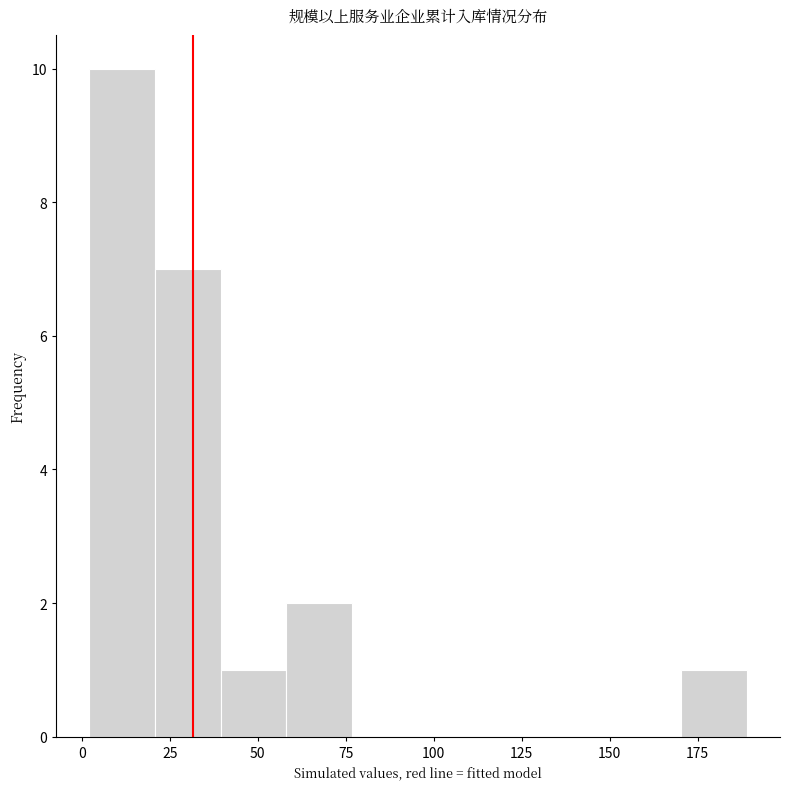

Read against the x-axis, roughly where is the centre of the tallest bar?

10